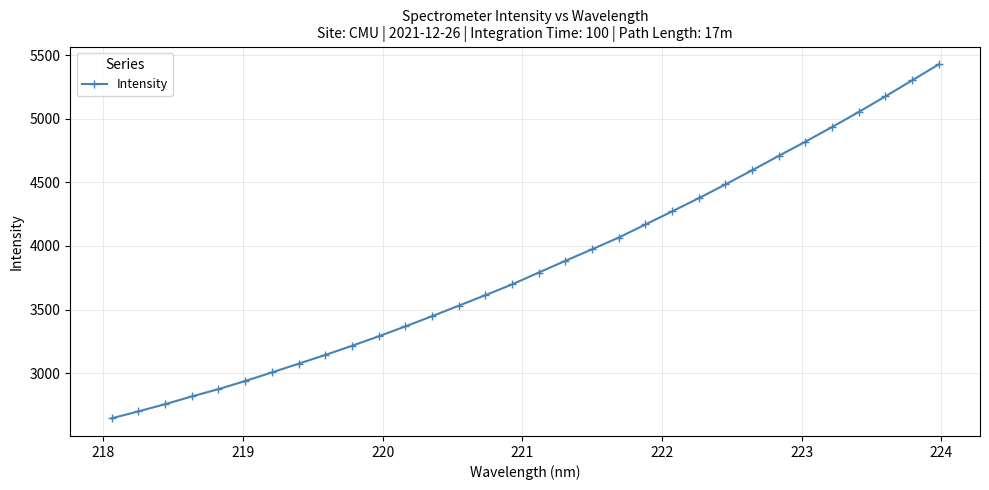

What is the value of the 17th point from the left?

3791.0